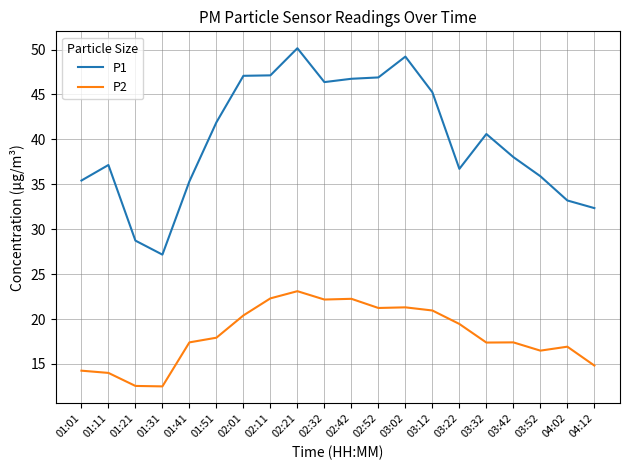

What is the spread (max minus min) of values at 01:01?

21.2